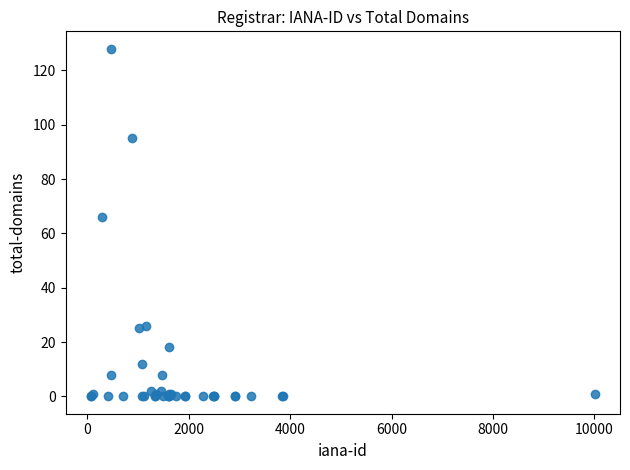

What Y value in the scatter plot is closest to 64?

66